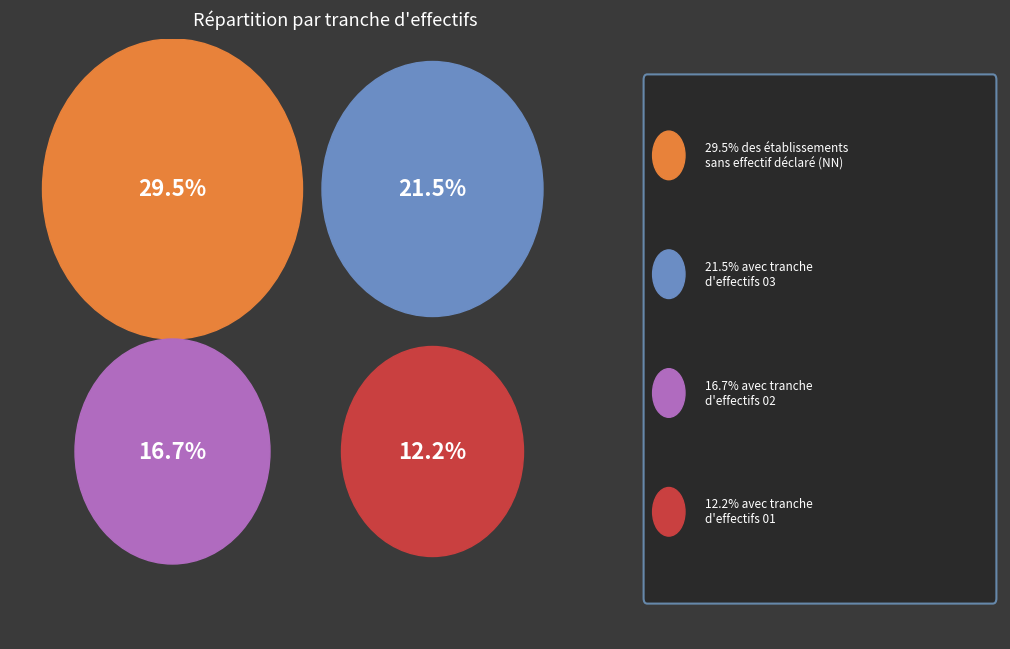

What percentage is NOT represented by 00?

95.8%